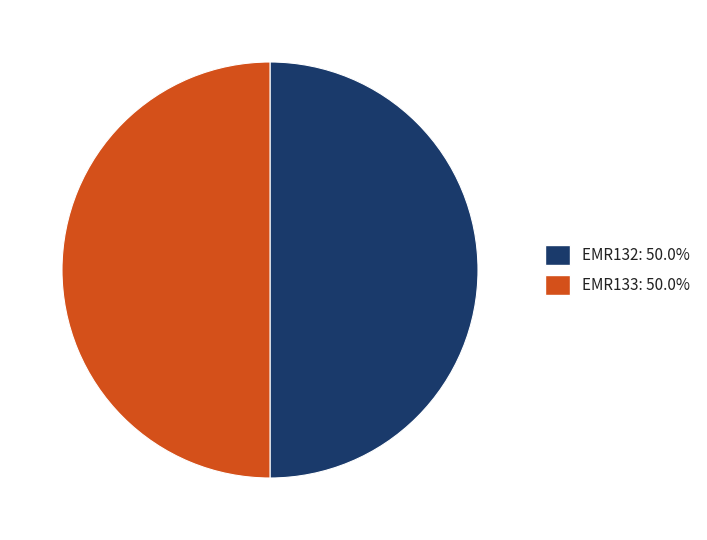

Do EMR132 and EMR133 together represent more than half of the pie?

Yes